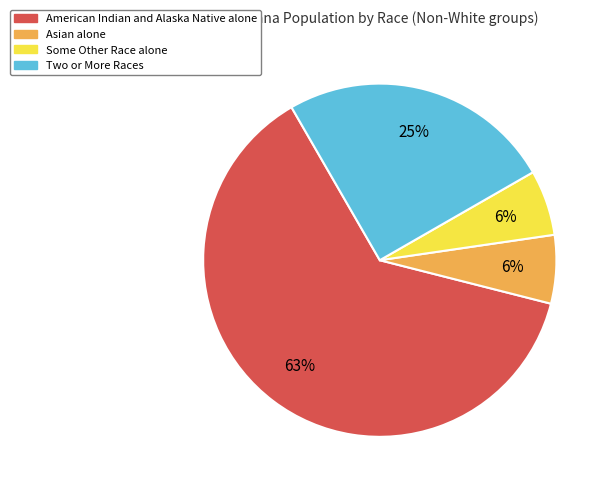

Between Asian alone and Two or More Races, which is larger?

Two or More Races